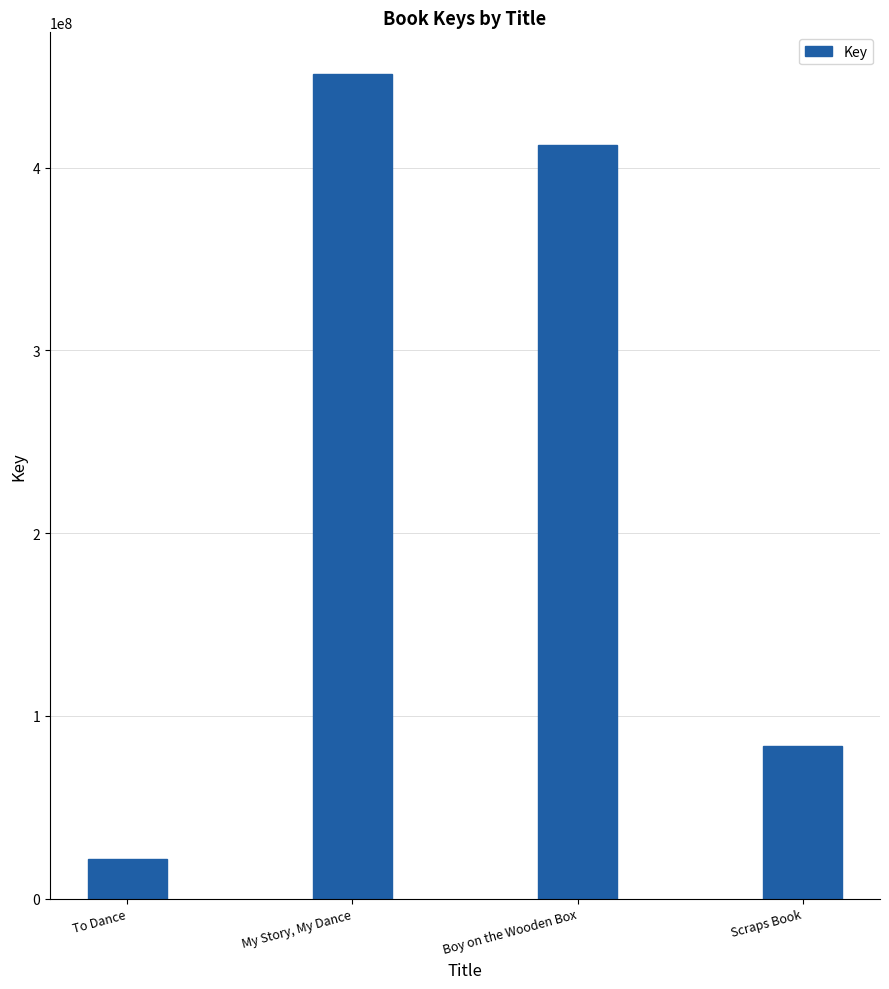

At which label does the data first exceed 412394819?

My Story, My Dance